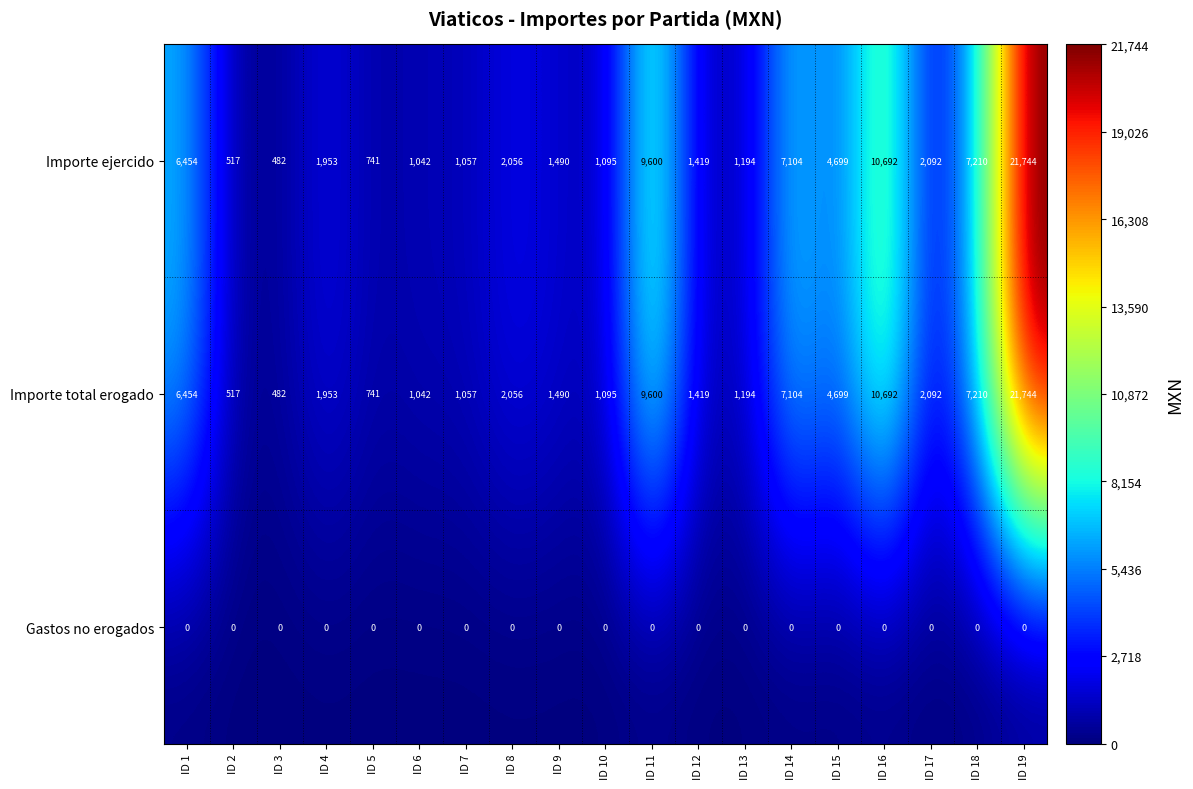

True or false: Importe ejercido has a value of 1057 at ID 7.

True